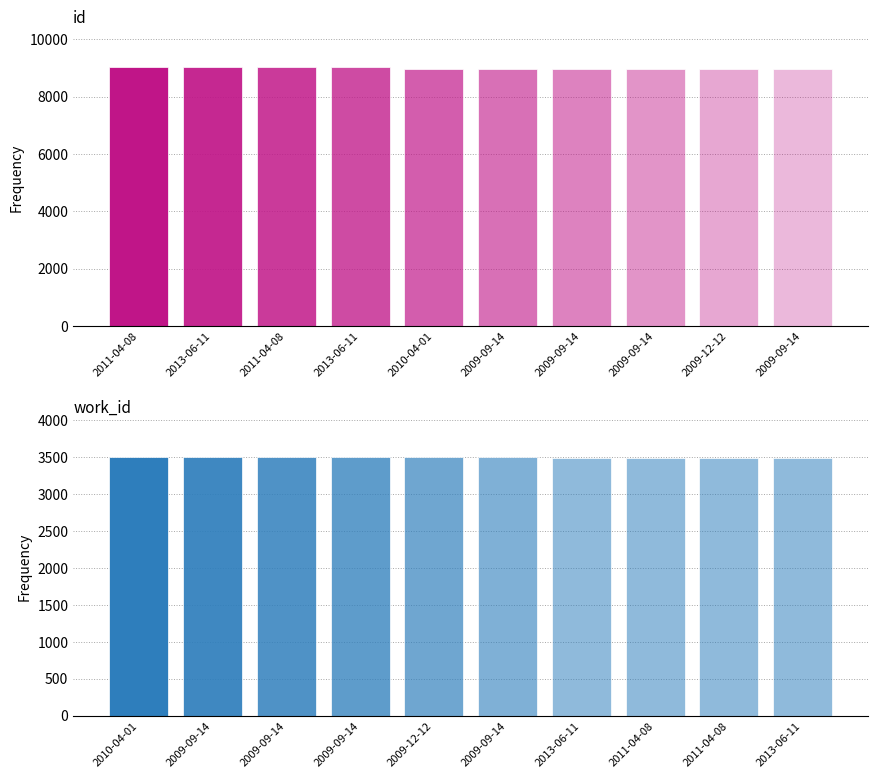

List the series in order of their peak value, lowest first.

work_id, id